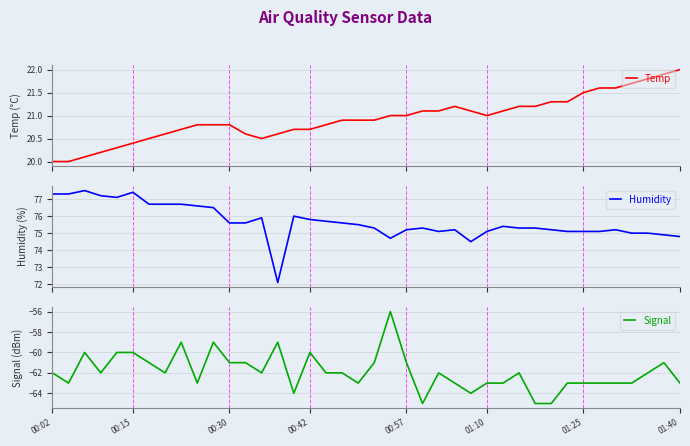

What is the maximum value for Temp?

22.0